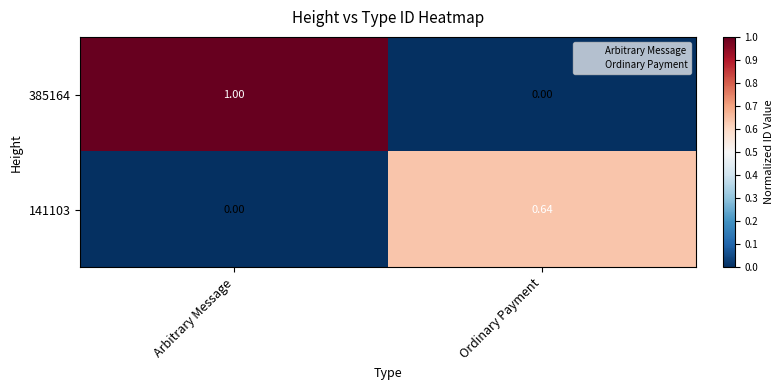

Is the value of 385164 at Arbitrary Message greater than the value of 141103 at Ordinary Payment?

Yes